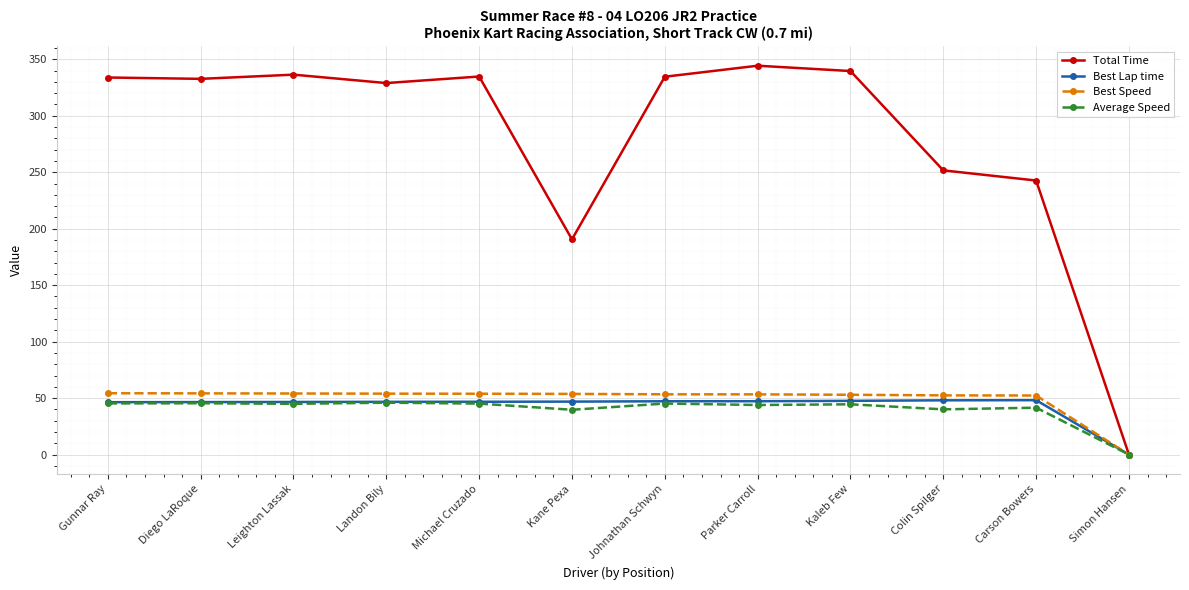

What is the value of the Best Lap time point at the 7th from the left?

47.2